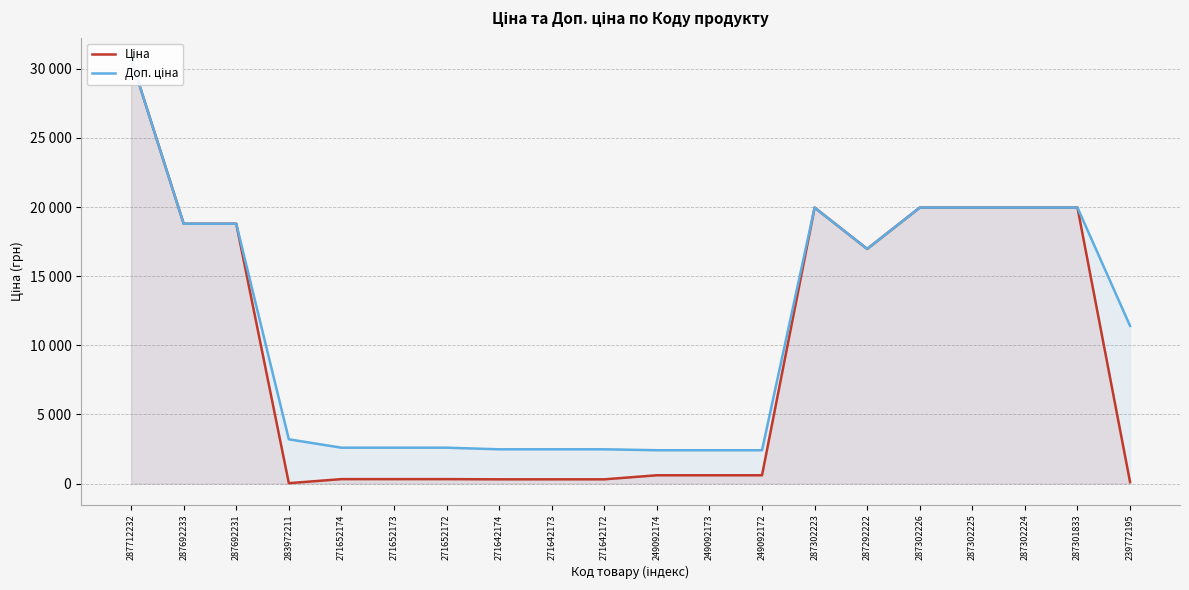

At which category is the sum across all series the highest?

287712232